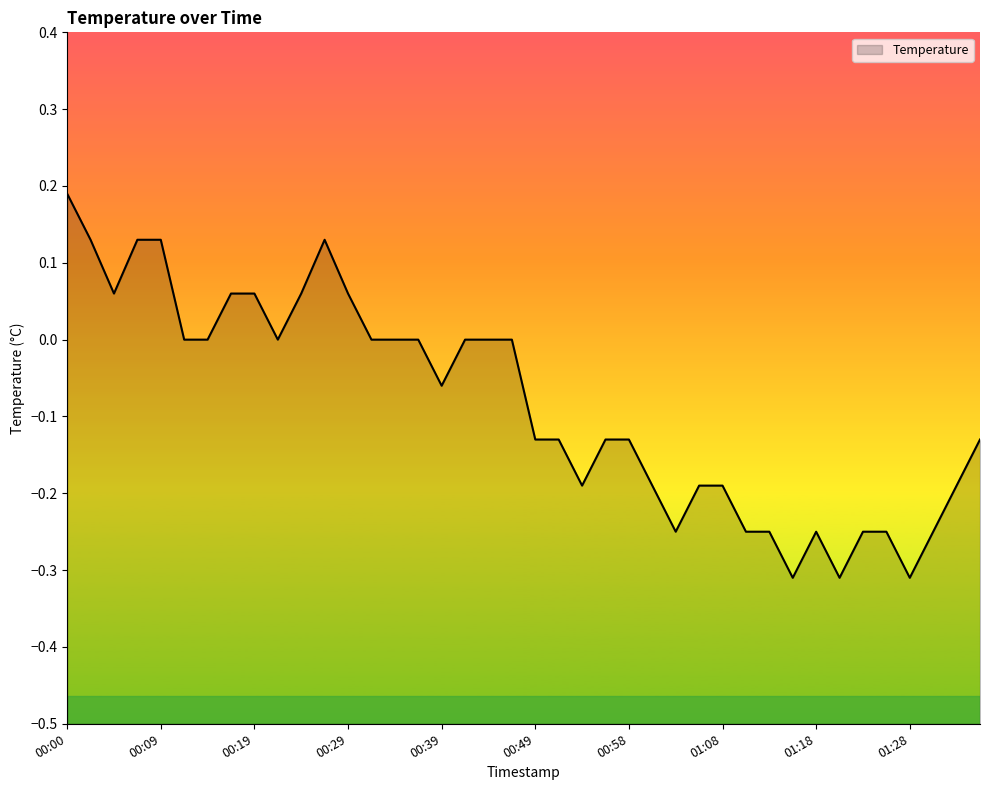

Which has a higher value, 00:27 or 01:33?

00:27